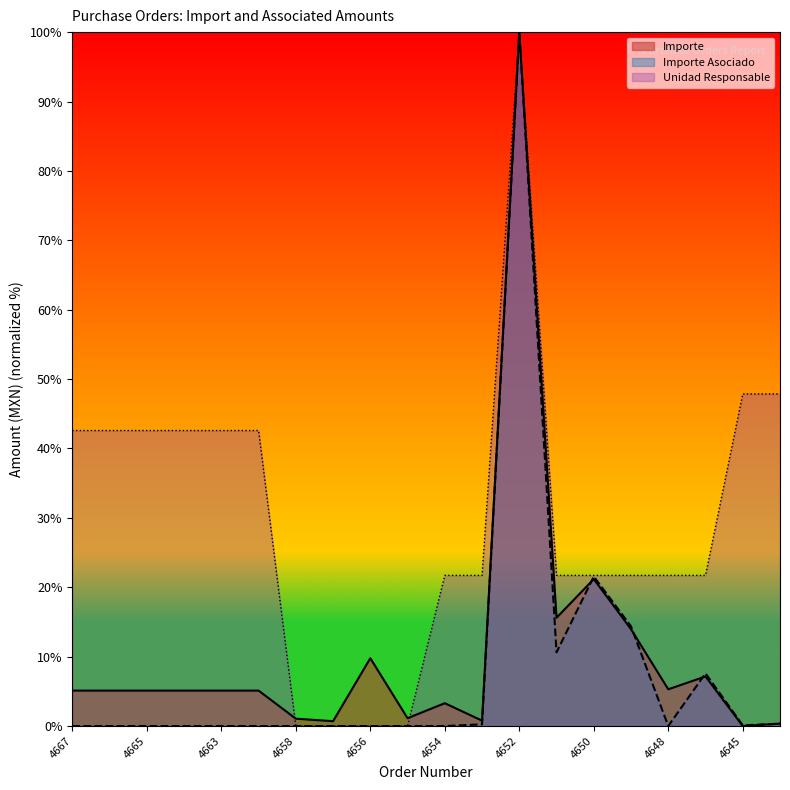

How many values in Unidad Responsable are above zero?

16